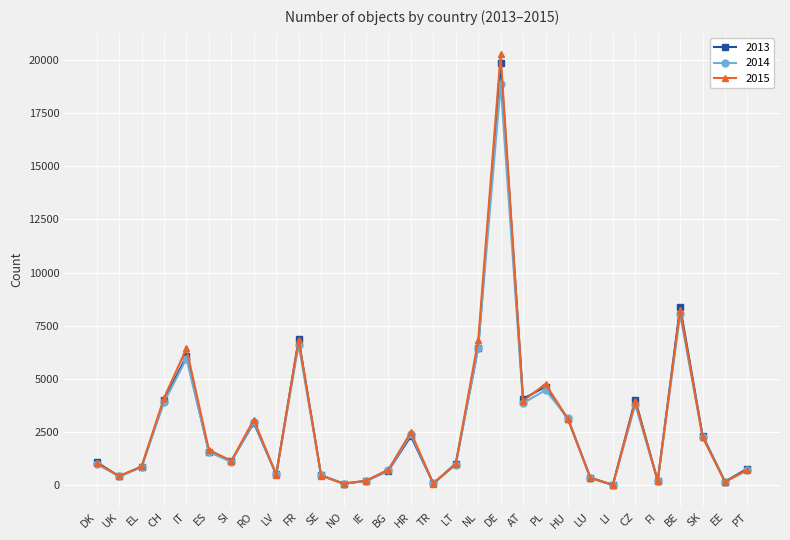

True or false: 2015 has a value of 6368 at CH.

False